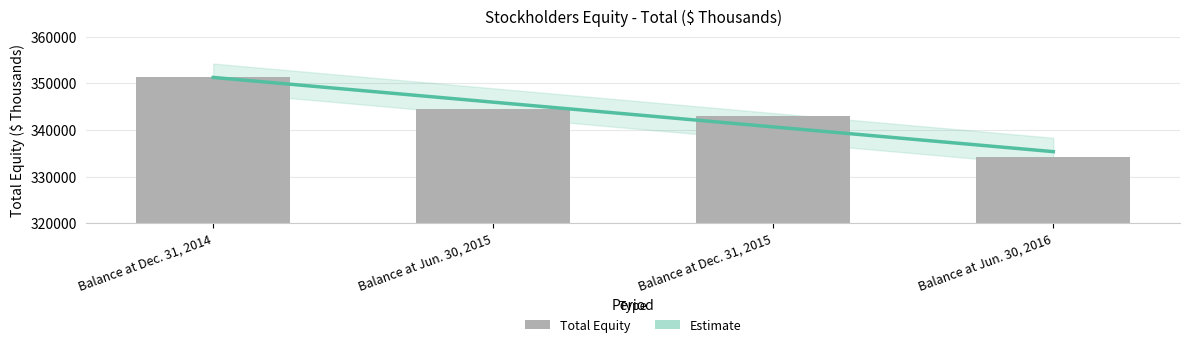

Is it true that the value at Balance at Dec. 31, 2014 is 351374?

True